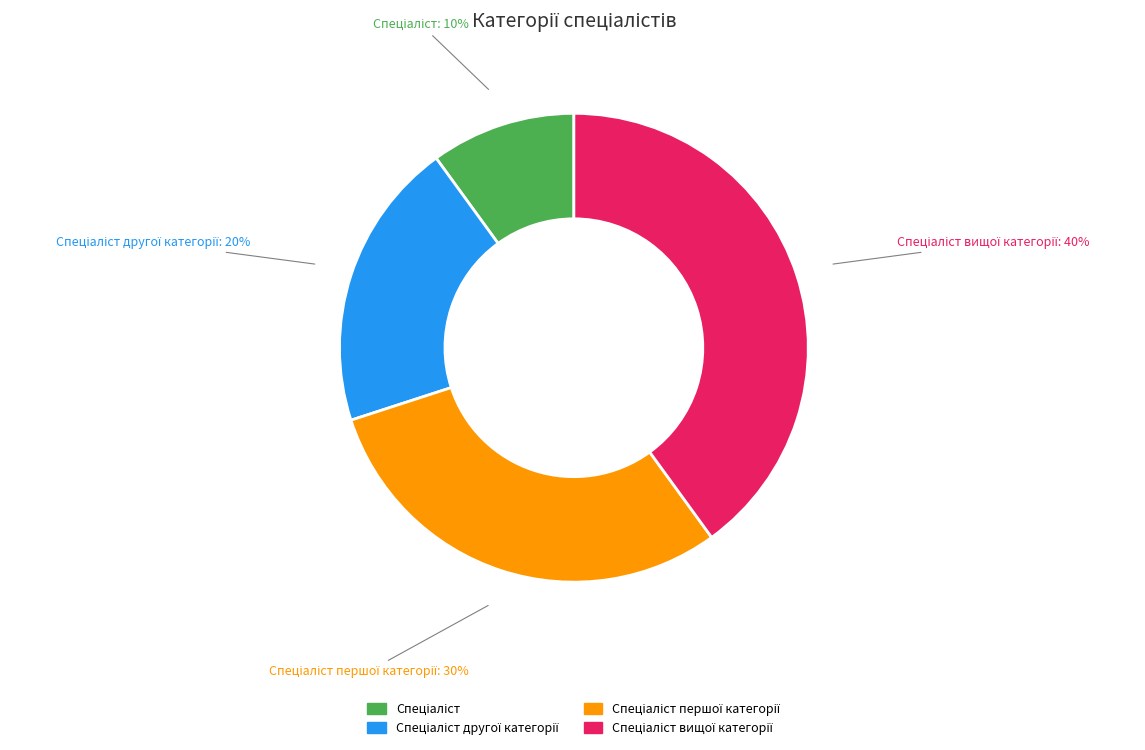

To the nearest percent, what percentage of the pie is Спеціаліст вищої категорії?

40%